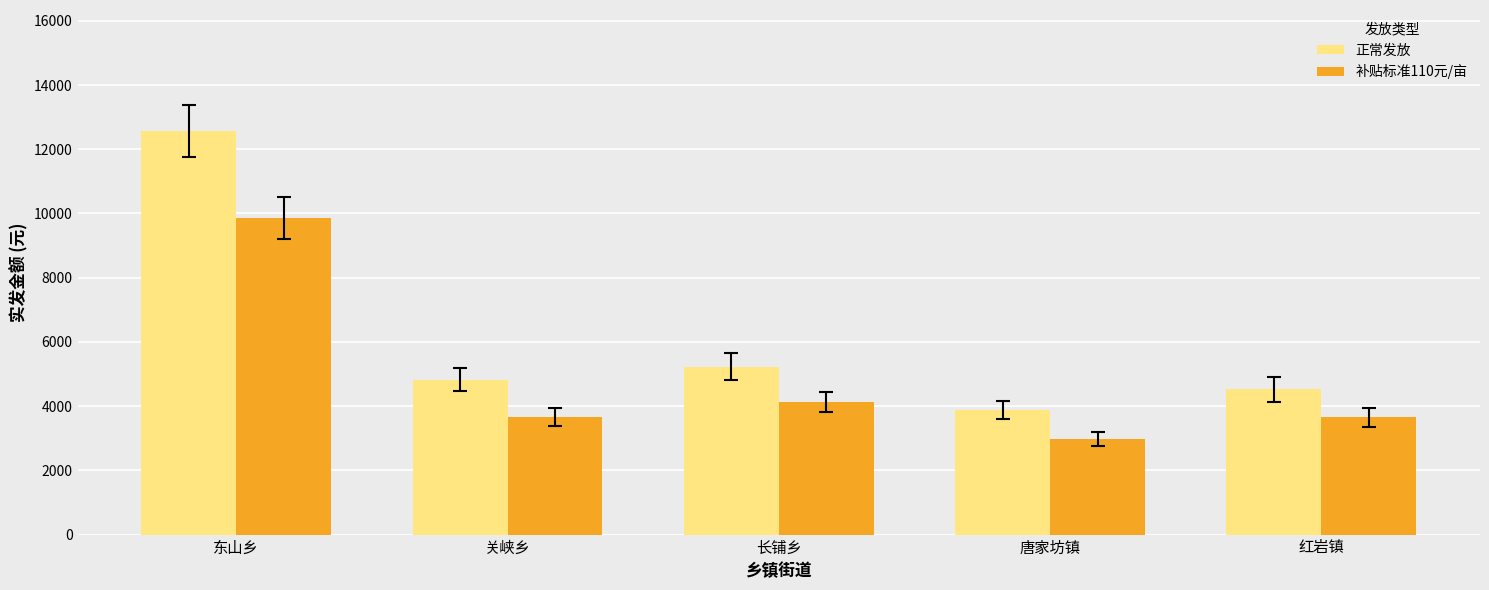

What is the difference between the highest and lowest values at 东山乡?

2699.9